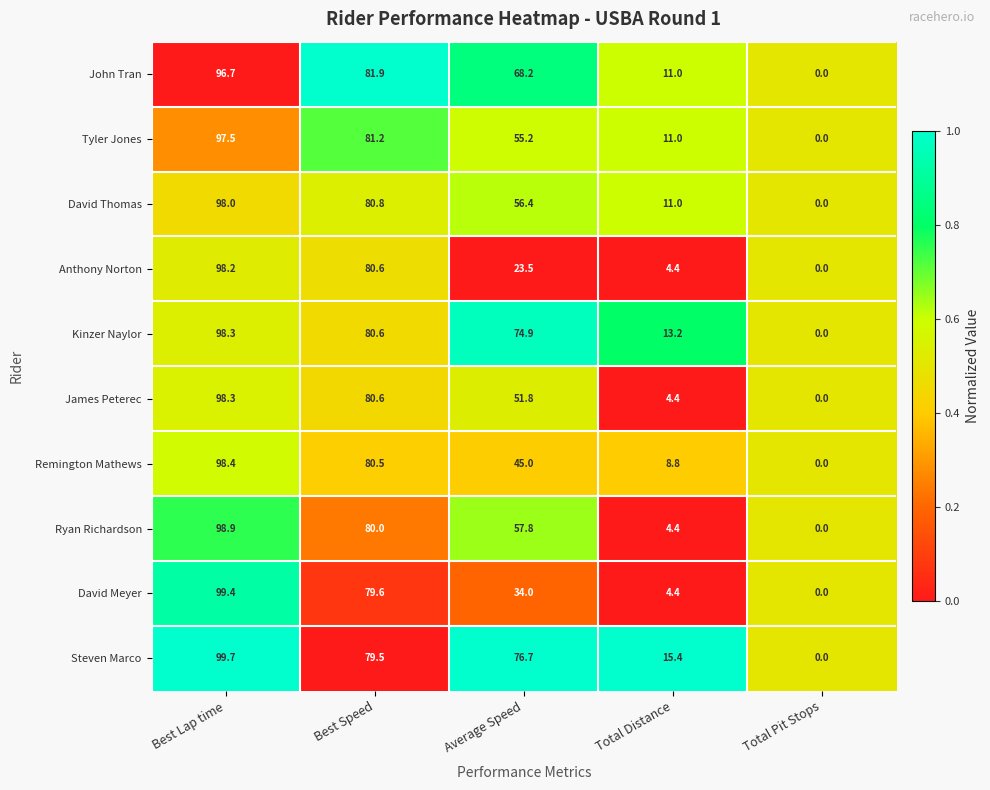

What is the difference between the highest and lowest values at Best Speed?

2.4